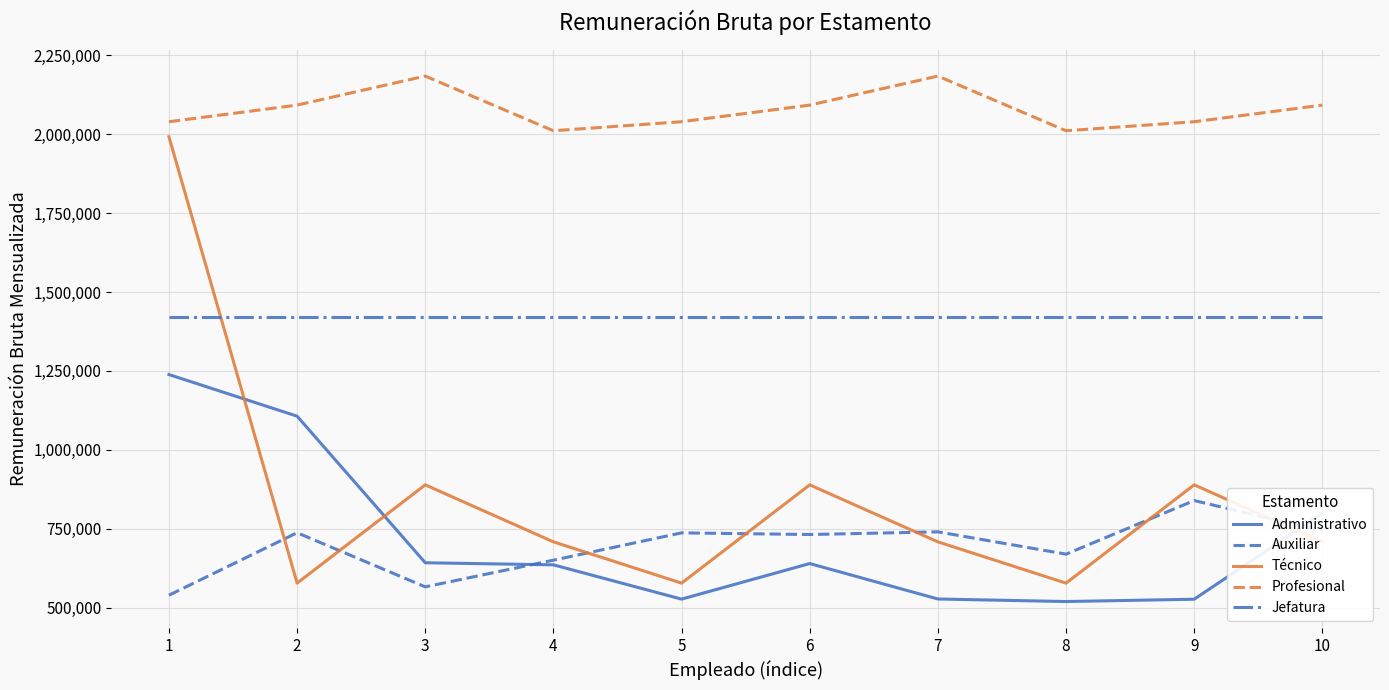

What is the greatest value displayed?

2184290